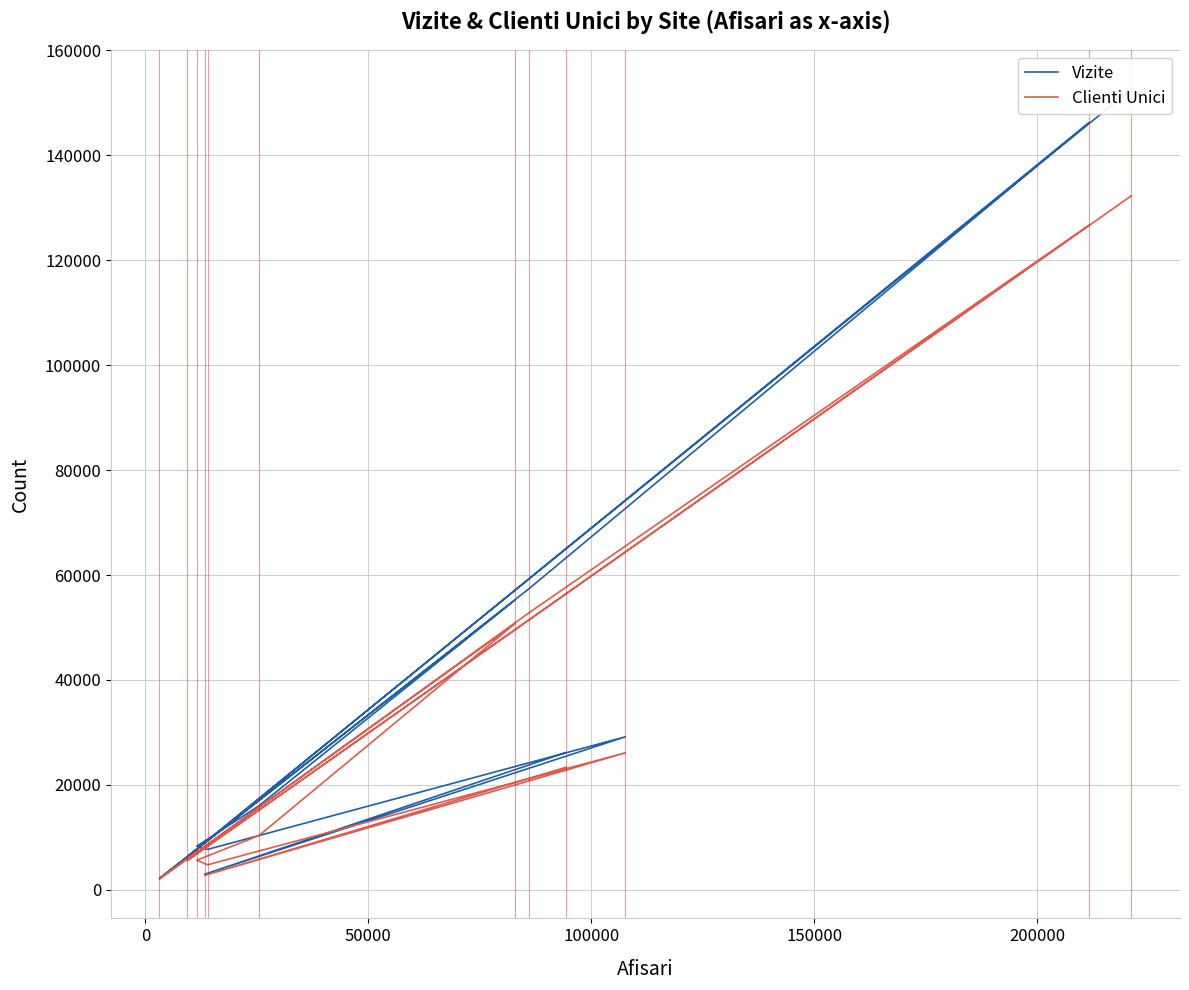

Reading left to right, transcribe all the data shown in this chart.

Vizite: 152584	6274	146262	57422	2184	55238	16051	8327	7716	29174	2989	26183
Clienti Unici: 132287	5573	126698	52831	2095	50766	10367	5652	4784	26119	2765	23362